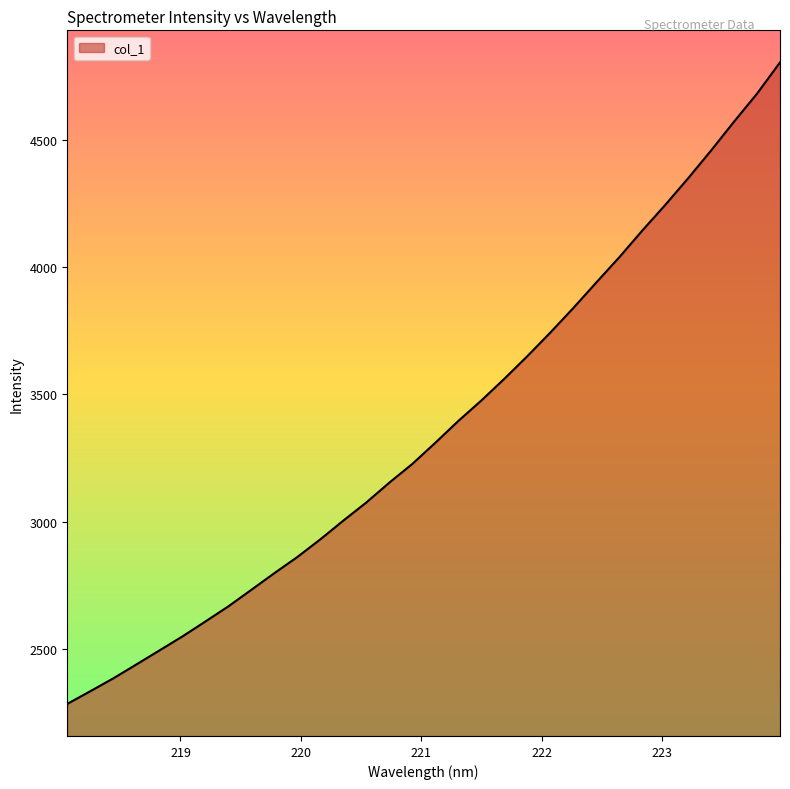

What is the minimum value shown in the chart?

2284.8